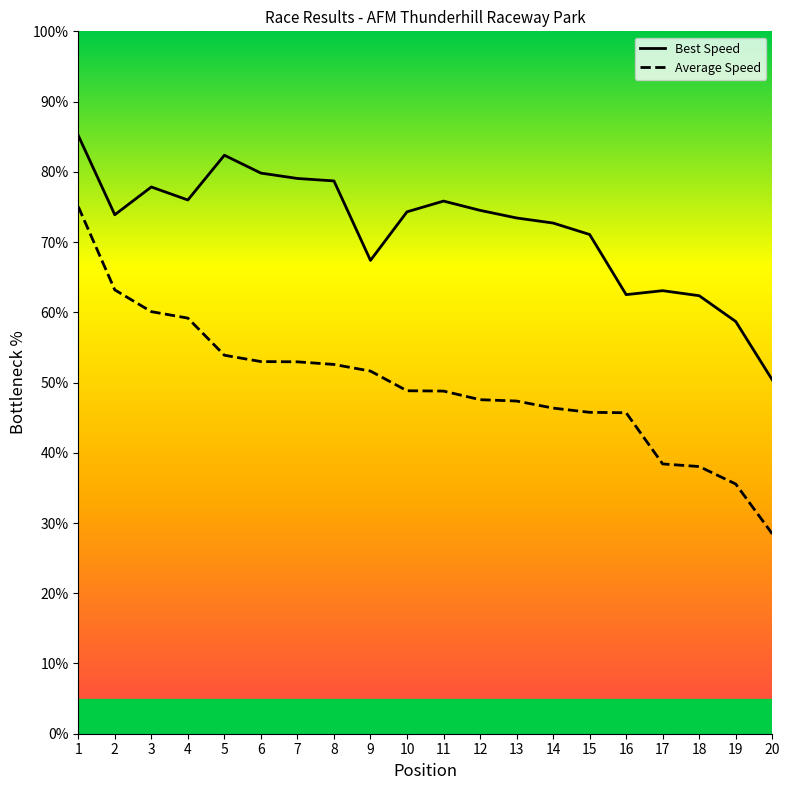

True or false: Best Speed has a value of 120.5 at 6.

False